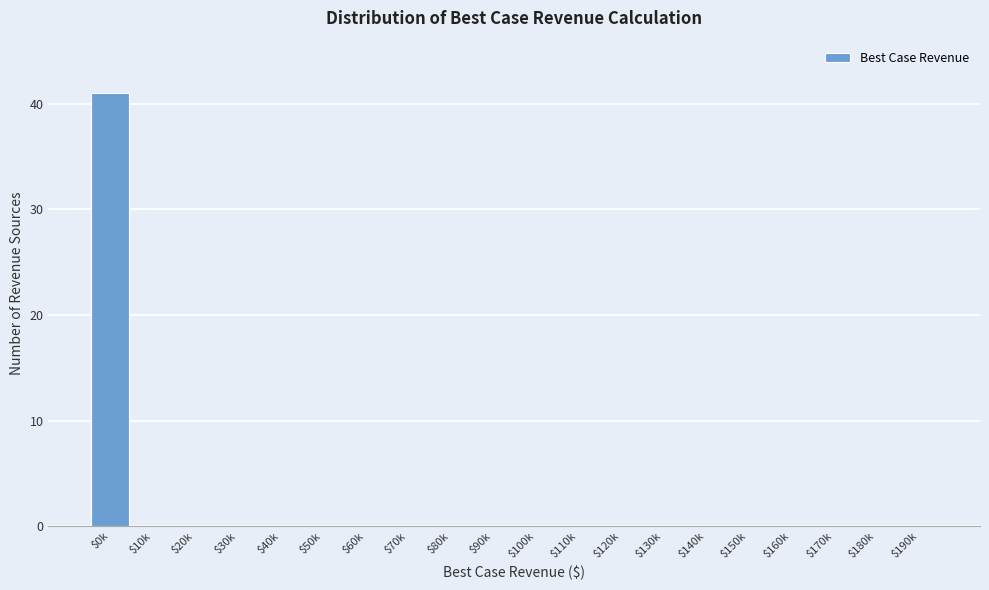

True or false: the data shows 0 at $170k.

True